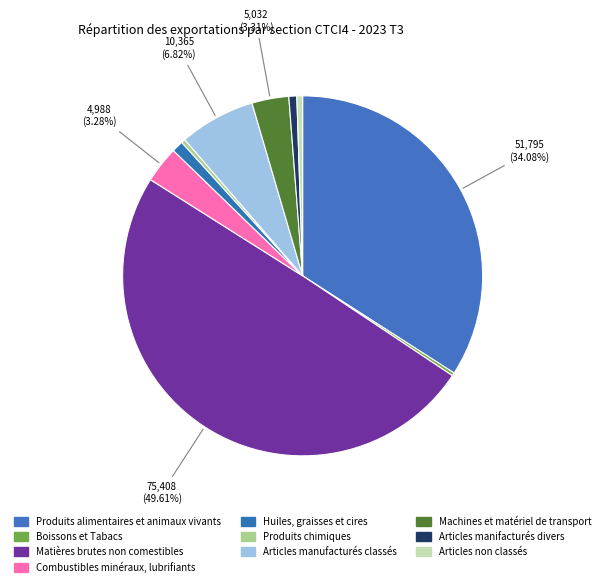

True or false: Articles manufacturés classés accounts for 7% of the total.

True